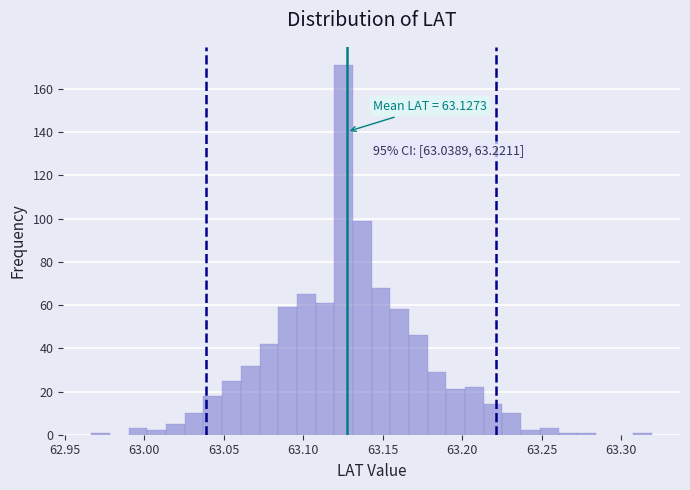

Read against the x-axis, roughly where is the centre of the tallest bar?

63.125